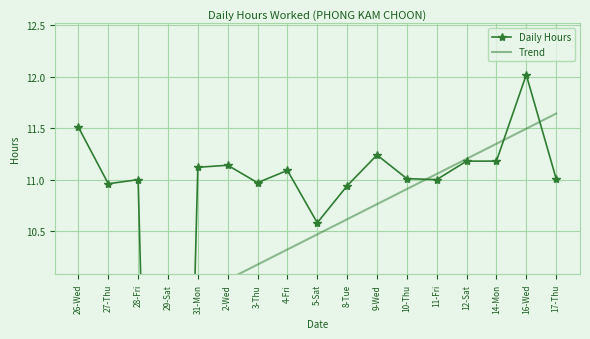

Is it true that Trend equals 2.2 at 29-Sat?

False